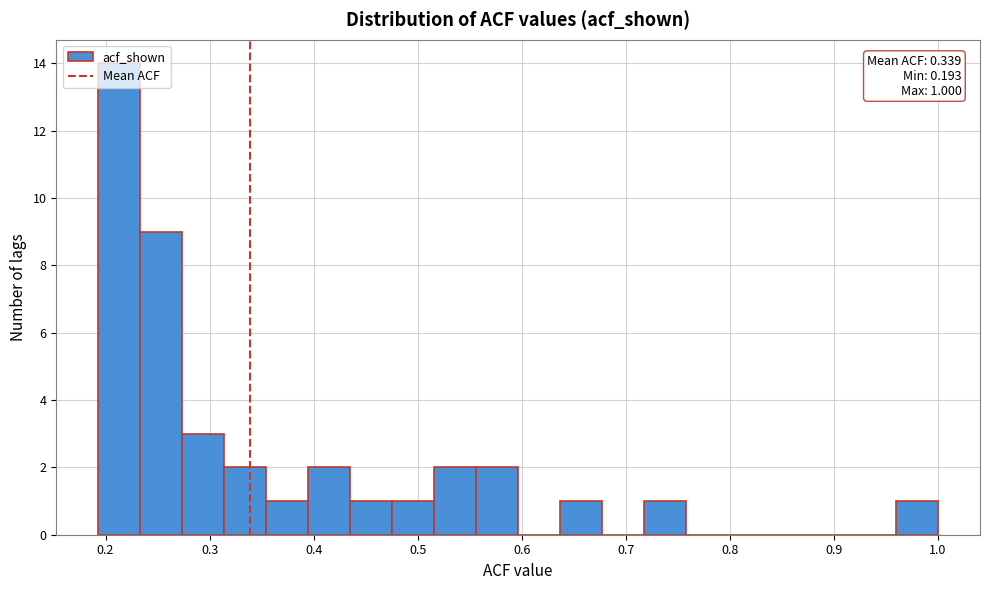

Which range on the x-axis has the tallest bar?

0.19 to 0.23